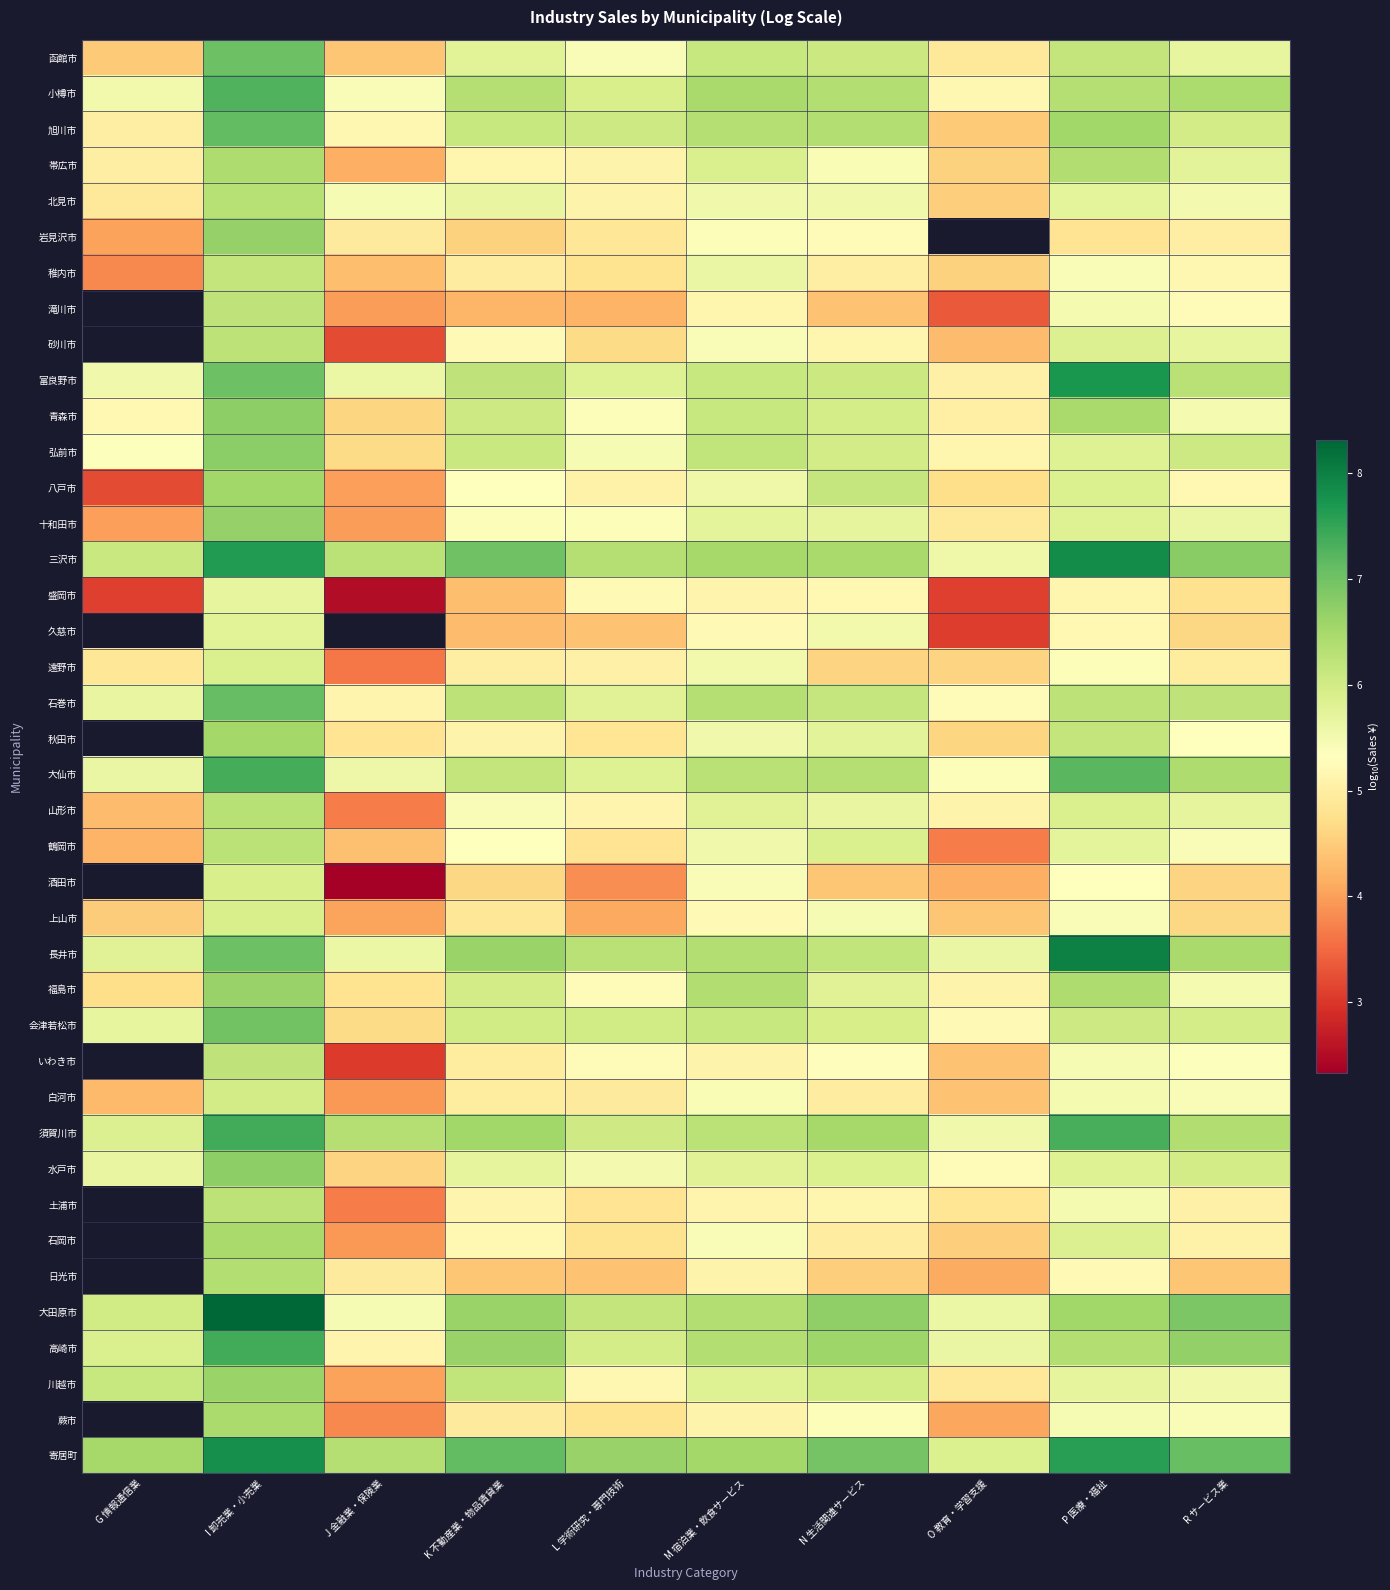

Which has a higher value, G 情報通信業 or L 学術研究・専門技術?

L 学術研究・専門技術